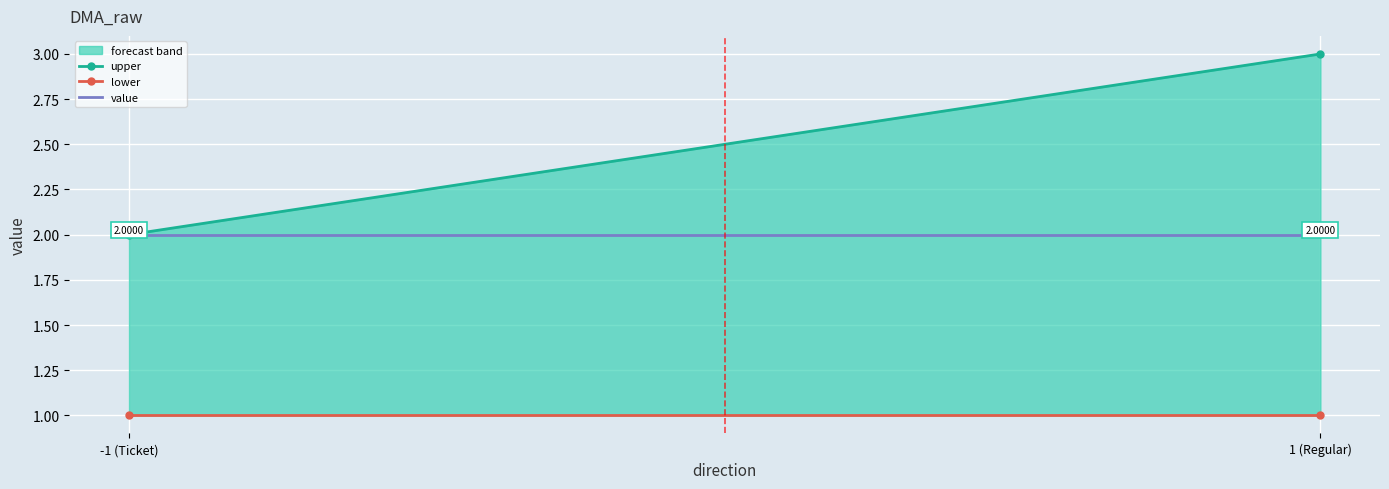

What is the sum of all value values?

4.0